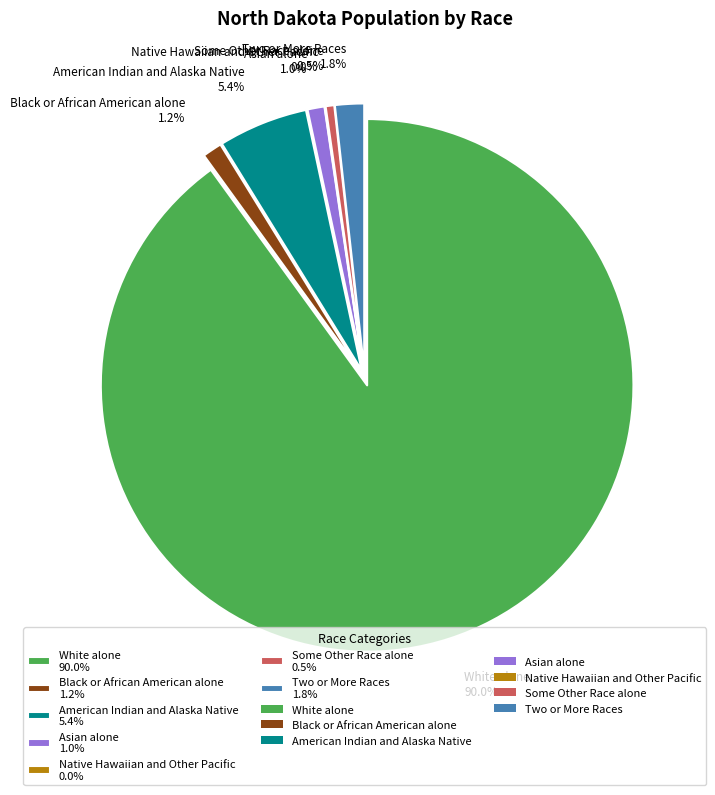

Rank the categories by value from lowest to highest.

Native Hawaiian and Other Pacific, Some Other Race alone, Asian alone, Black or African American alone, Two or More Races, American Indian and Alaska Native, White alone